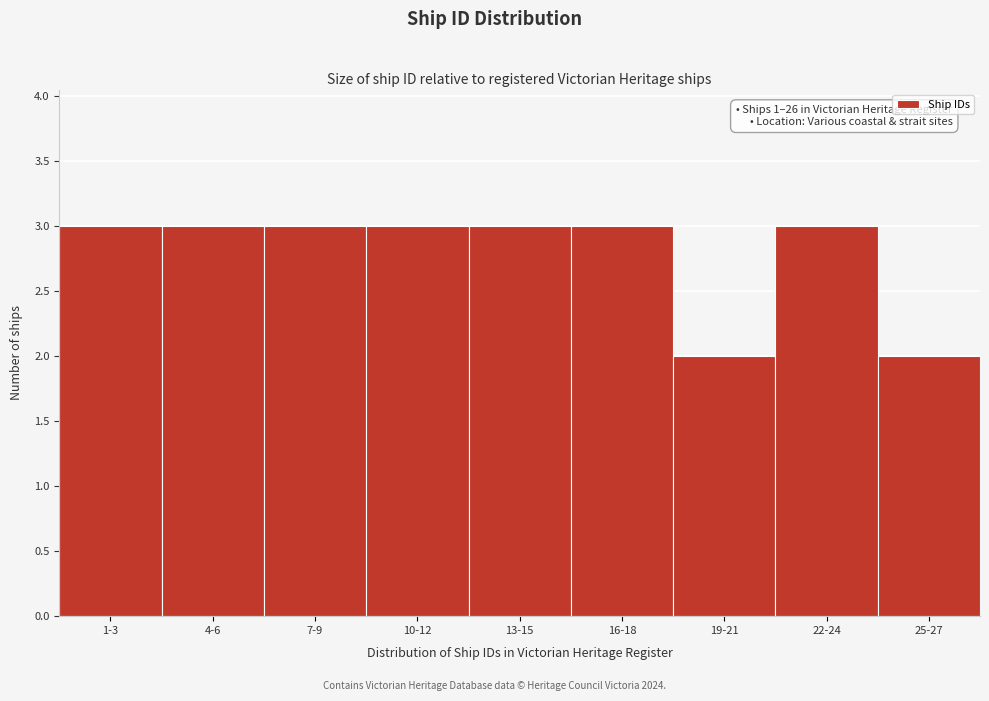

Reading left to right, transcribe all the data shown in this chart.

3	3	3	3	3	3	2	3	2